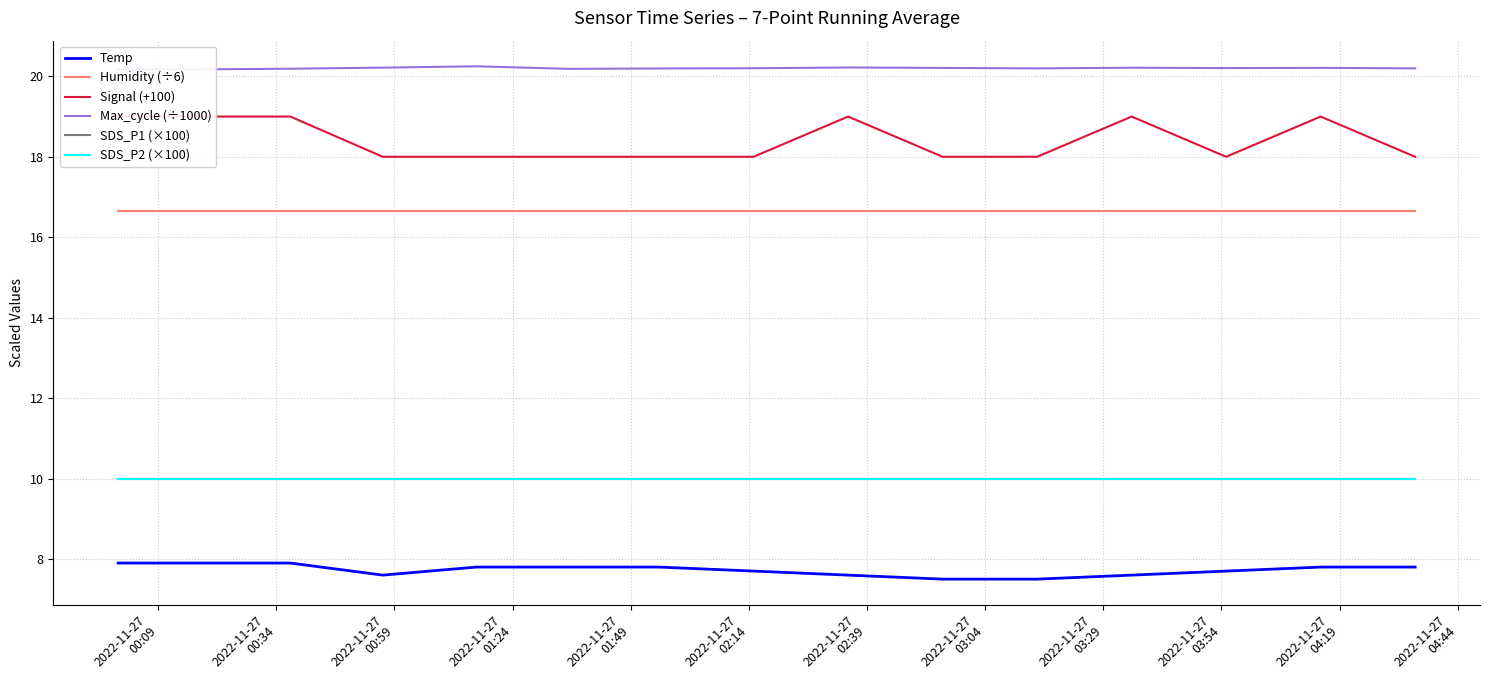

How many lines are shown in the chart?

6